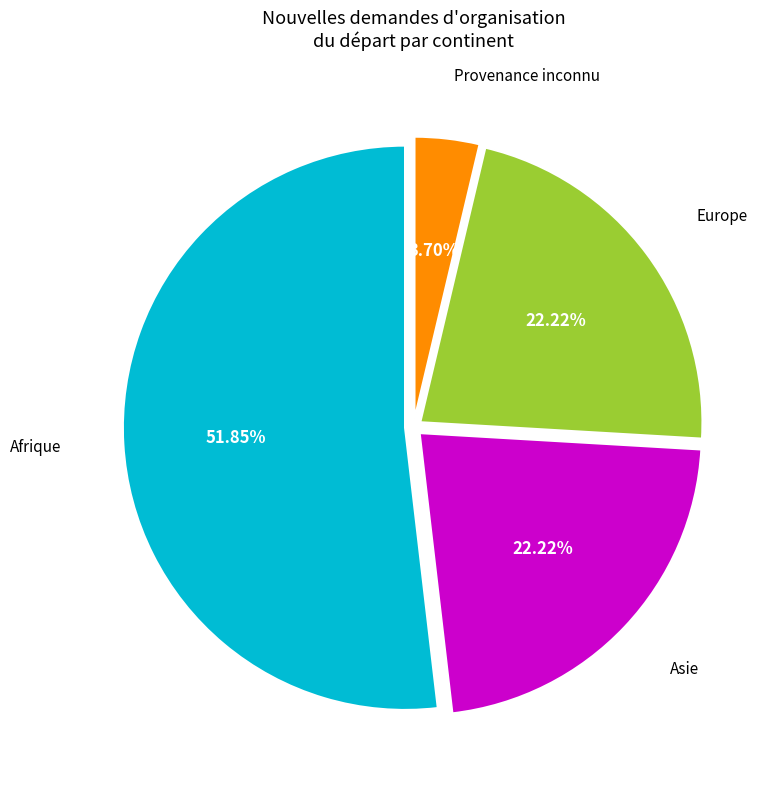

Is there a majority slice in this chart?

Yes